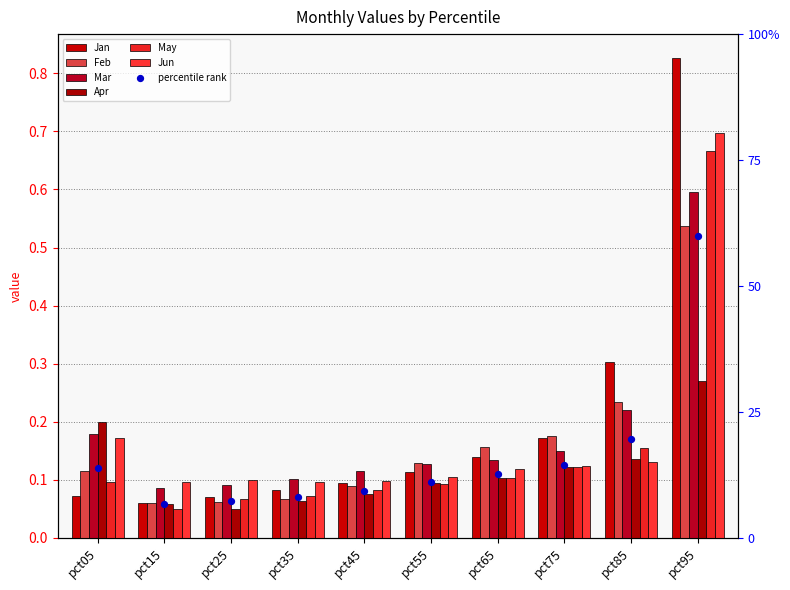

What are all the series names shown in the legend?

Jan, Feb, Mar, Apr, May, Jun